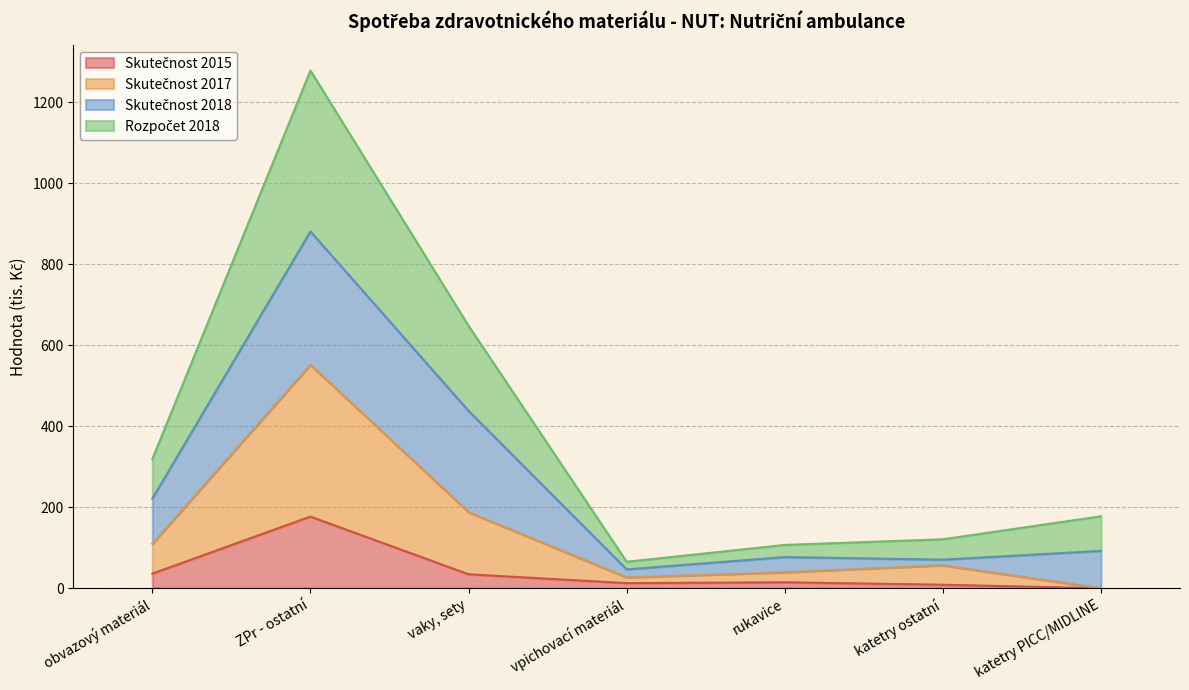

What position from the left is rukavice?

5